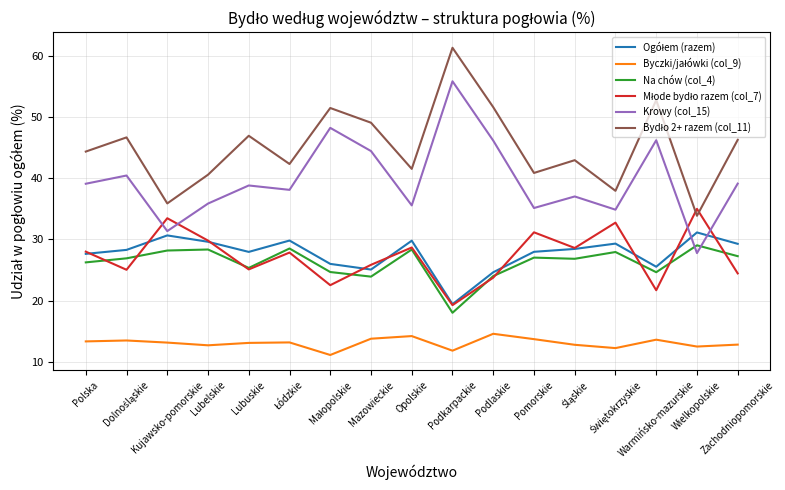

What is the highest value of the Na chów (col_4) series?

29.0